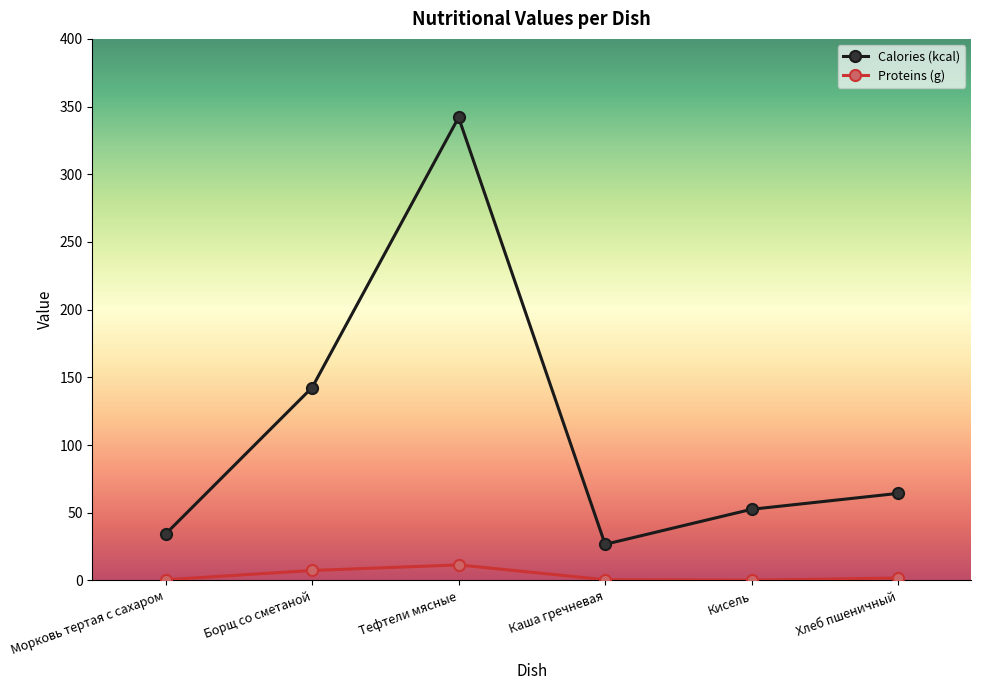

What position from the left is Морковь тертая с сахаром?

1